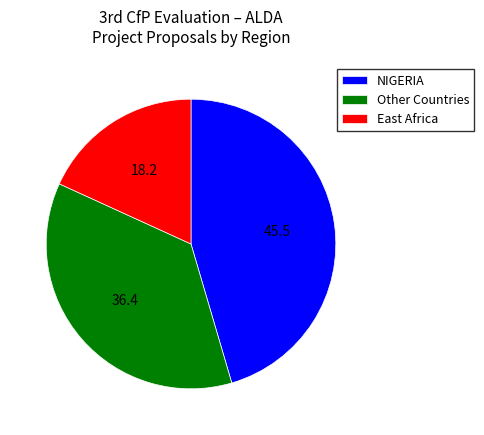

Does any single category account for the majority?

No